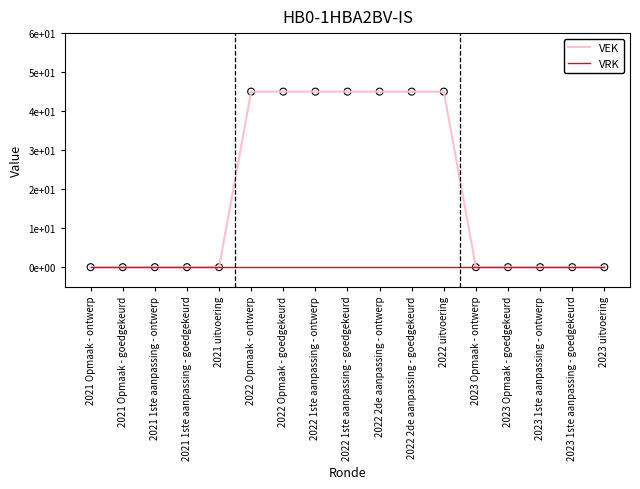

Is the value of VEK at 2022 Opmaak - goedgekeurd greater than the value of VRK at 2023 1ste aanpassing - goedgekeurd?

Yes